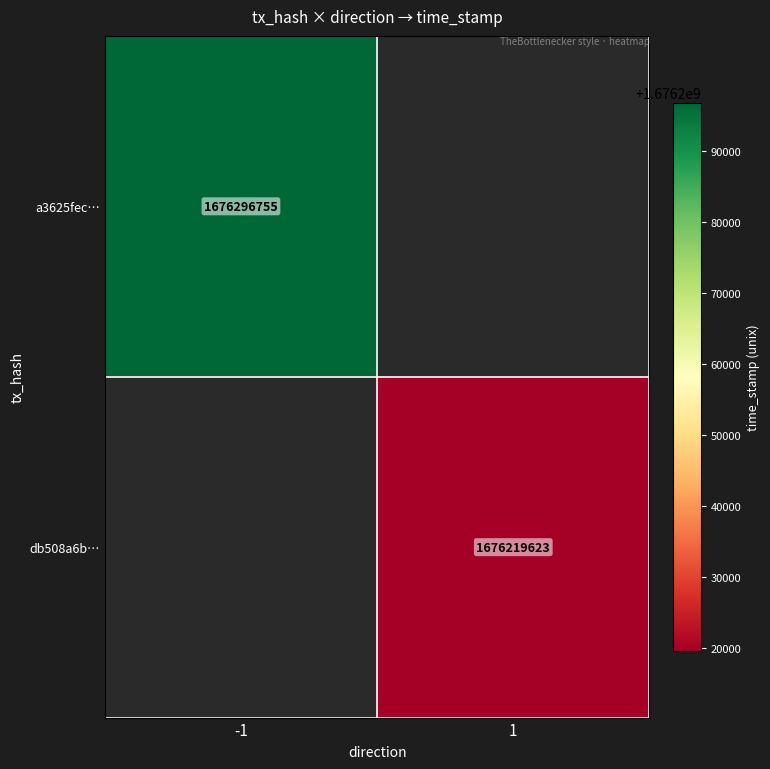

Is it true that db508a6b… equals 2475650902 at 1?

False